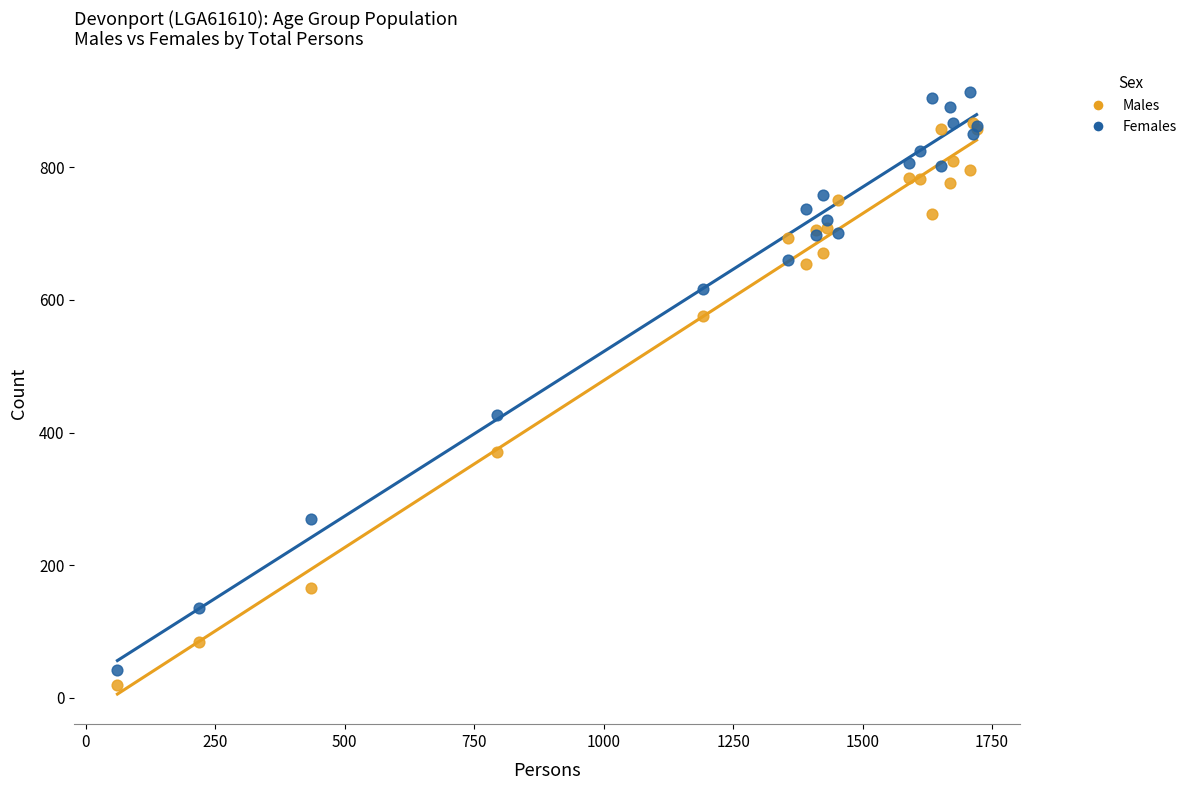

In the Males series, what Y value is closest to 442?

371